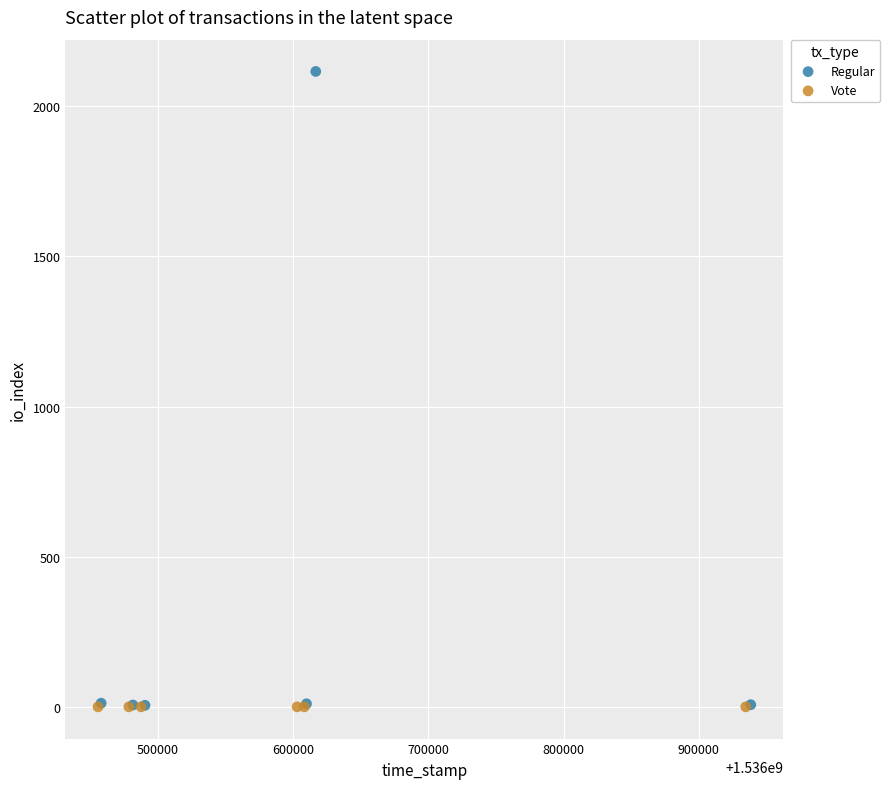

Which series reaches the maximum Y coordinate?

Regular